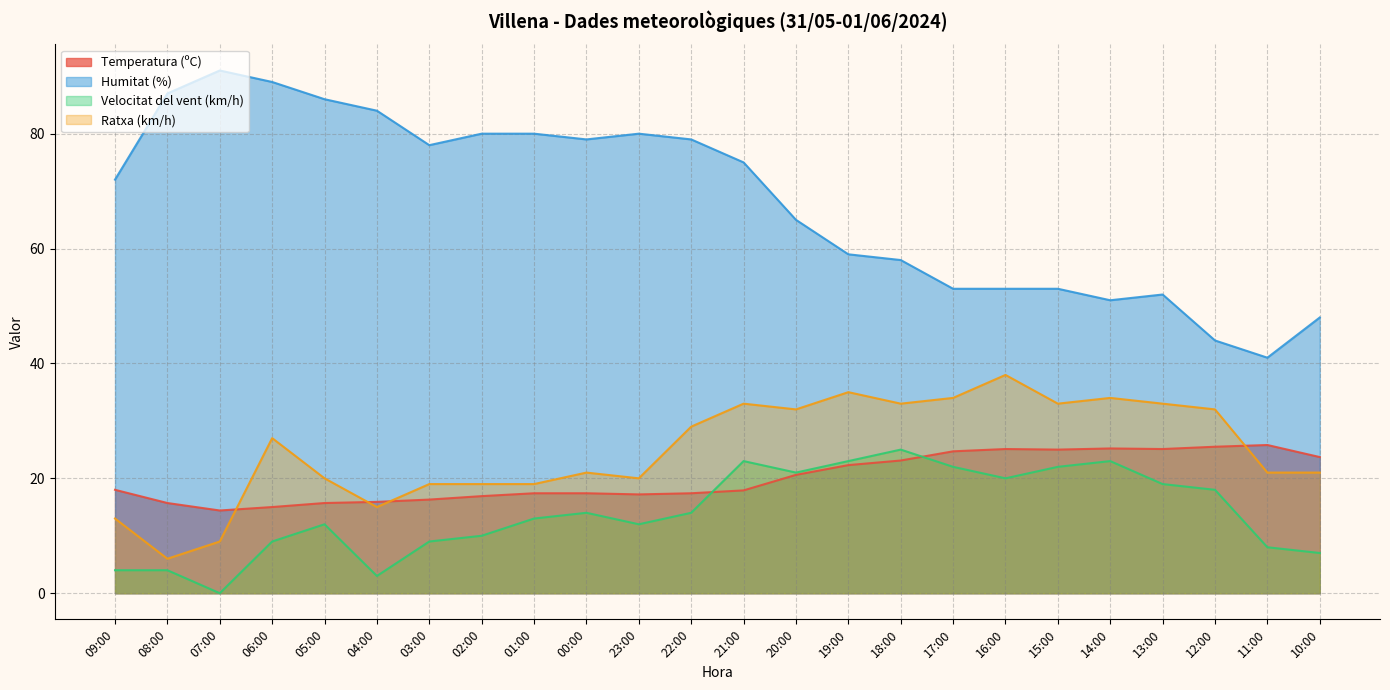

Which label corresponds to the largest value in the chart?

07:00